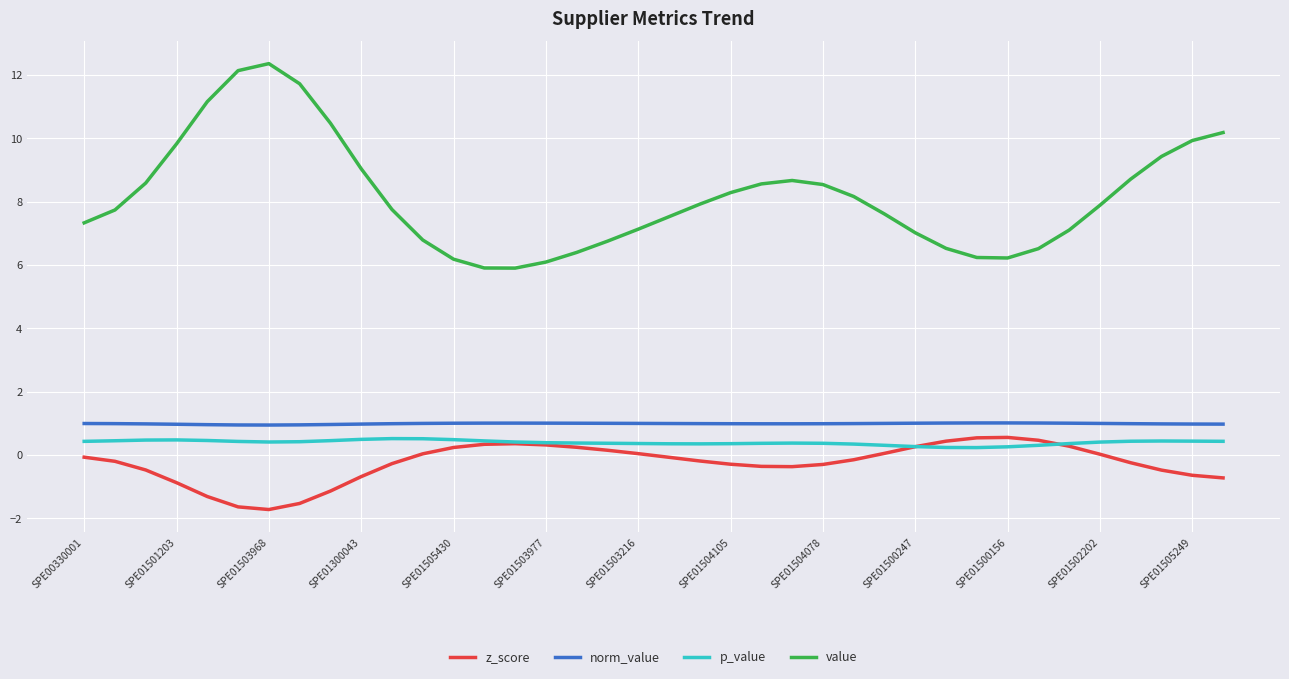

What is the smallest value displayed?

-1.7